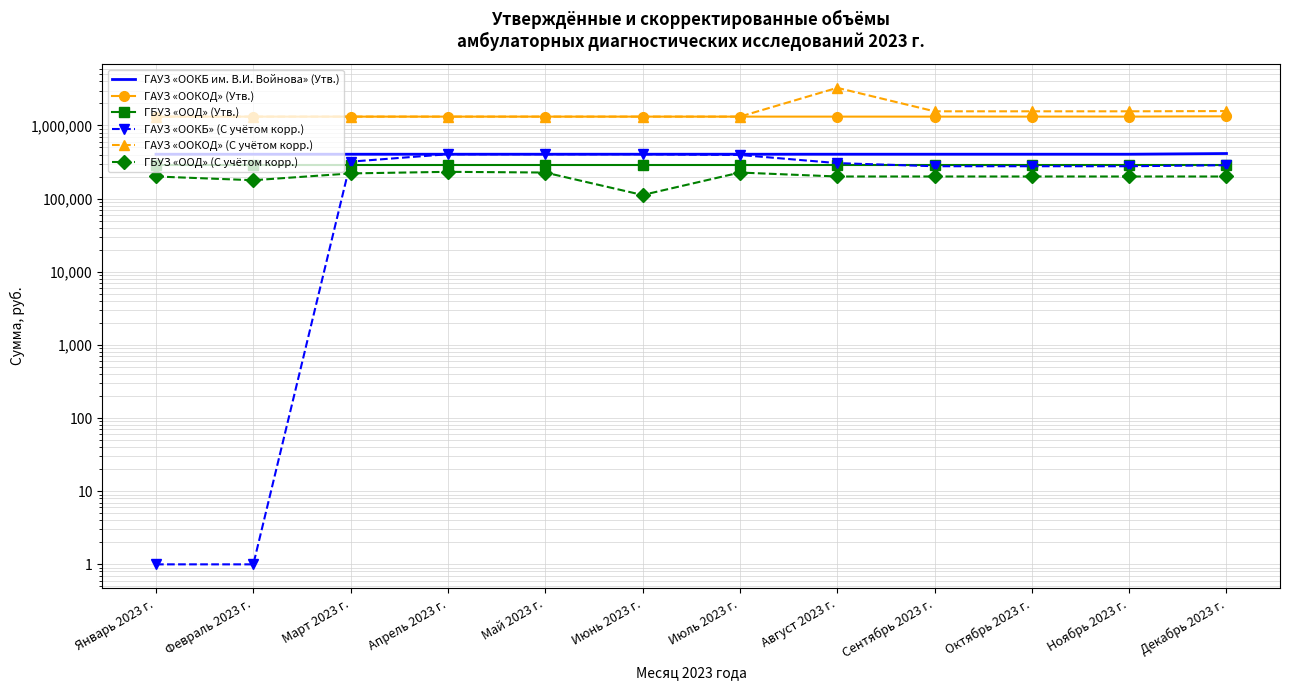

How many distinct data groups are displayed?

6